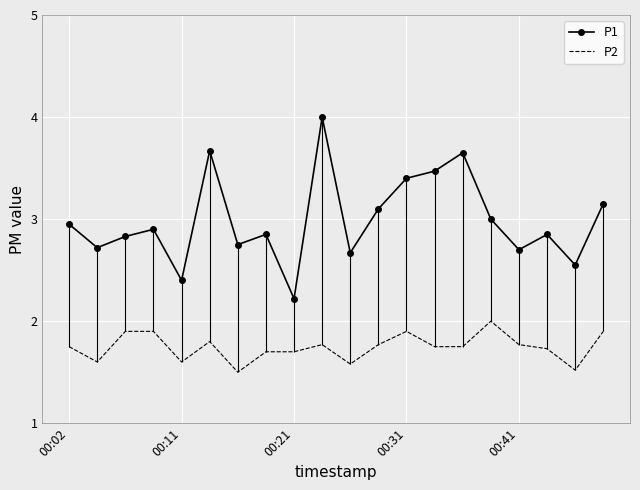

At how many categories does at least one series exceed 3?

7